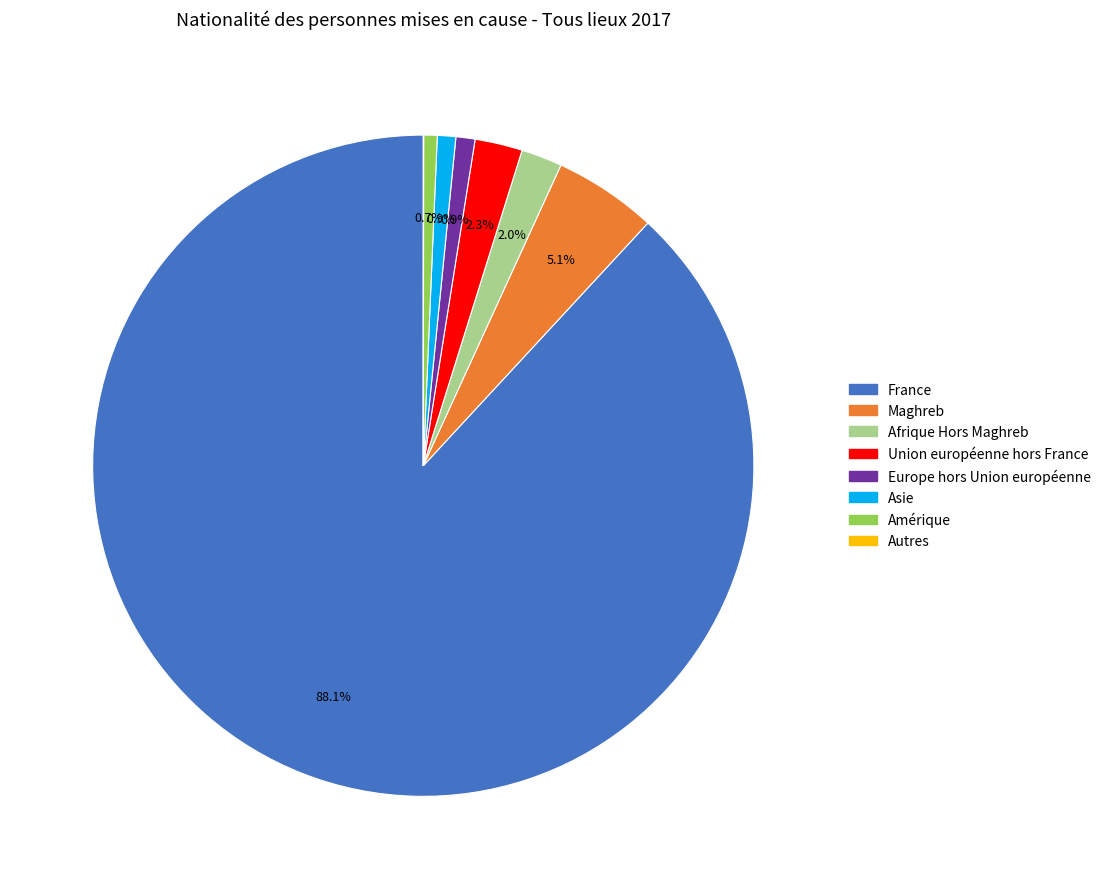

What portion of the pie excludes Asie?

99.1%